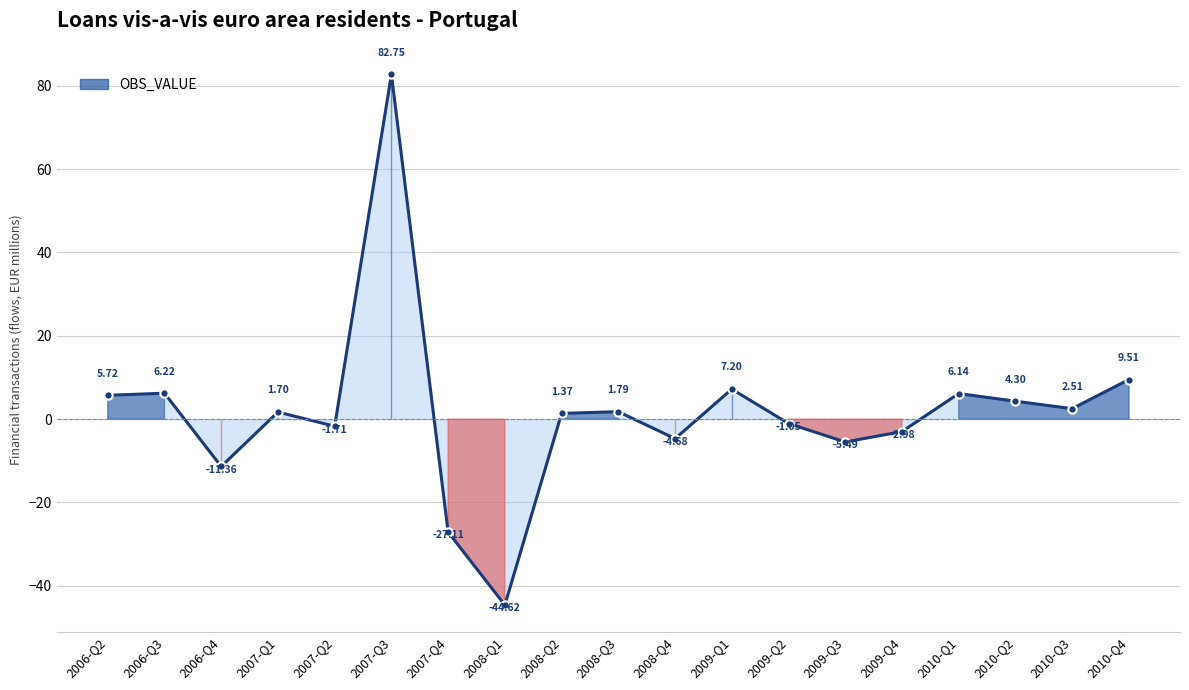

Which has a higher value, 2009-Q1 or 2009-Q4?

2009-Q1